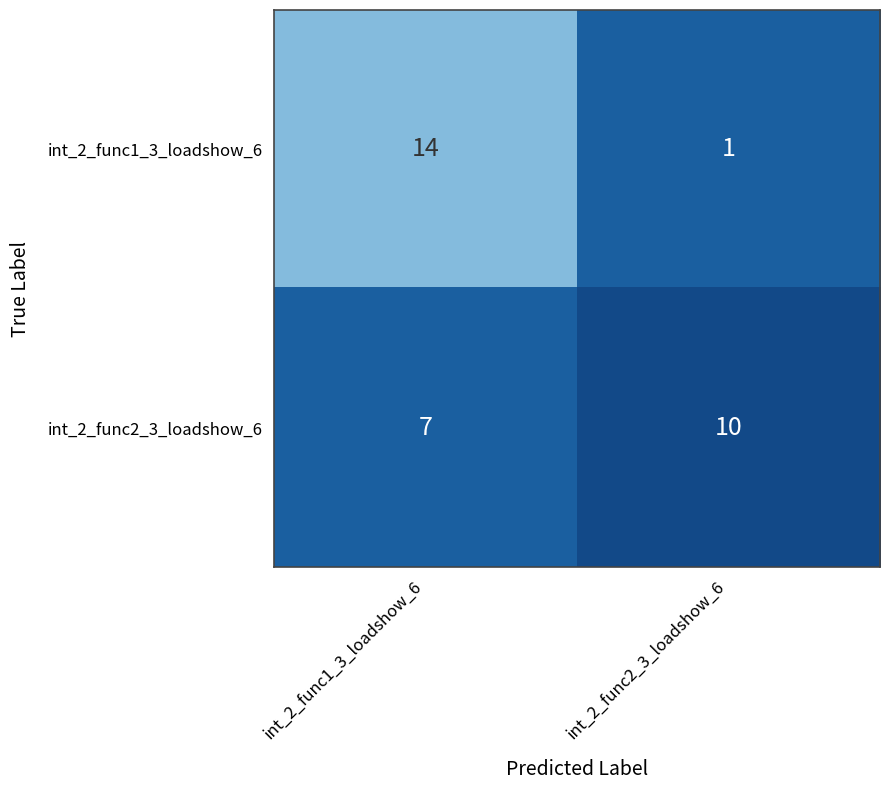

How many series are shown in this chart?

2